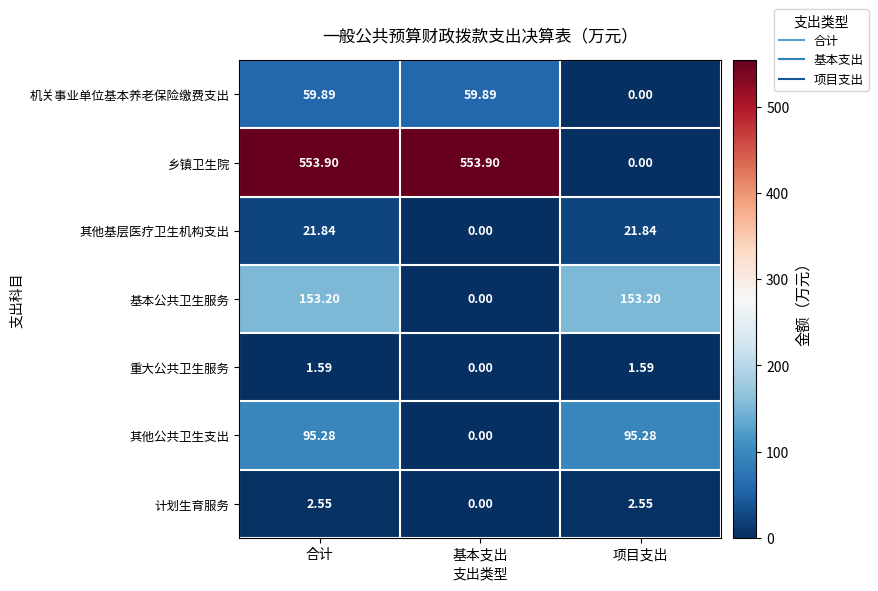

What is the difference between the highest and lowest values at 基本支出?

553.9